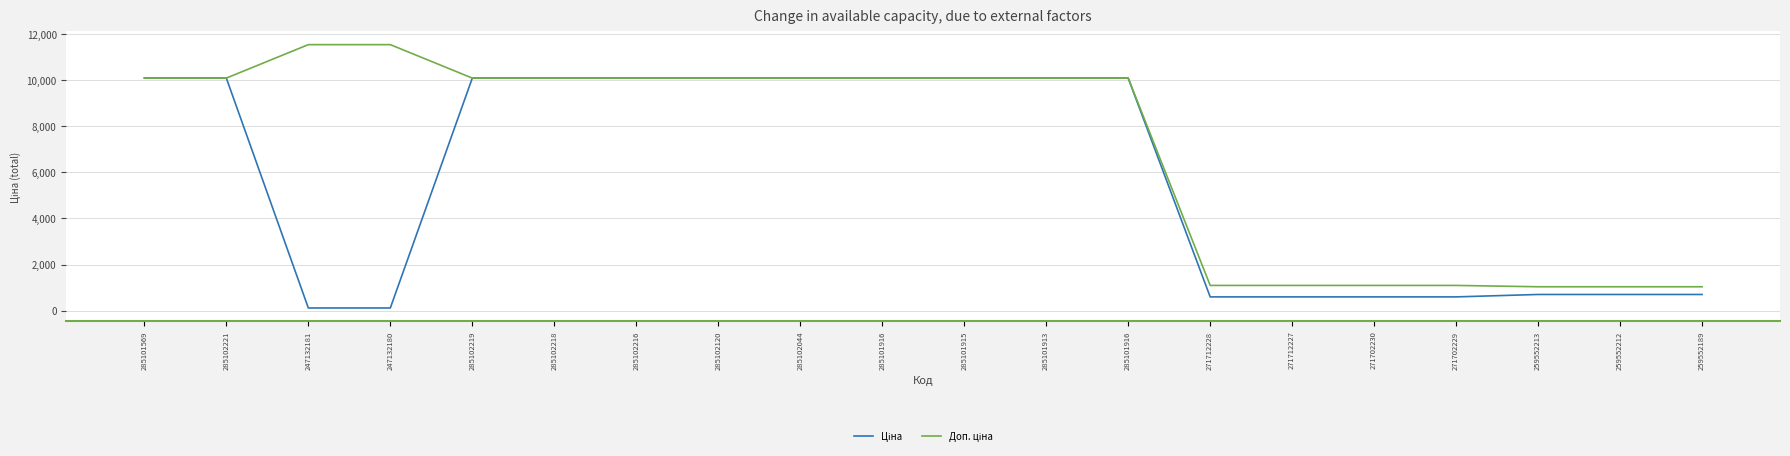

Reading left to right, what are all the values shown in this chart?

Ціна: 10085.8	10085.8	115.4	115.4	10085.8	10085.8	10085.8	10085.8	10085.8	10085.8	10085.8	10085.8	10085.8	596.5	596.5	596.5	596.5	701.4	701.4	701.4
Доп. ціна: 10085.8	10085.8	11537.0	11537.0	10085.8	10085.8	10085.8	10085.8	10085.8	10085.8	10085.8	10085.8	10085.8	1093.7	1093.7	1093.7	1093.7	1036.0	1036.0	1036.0